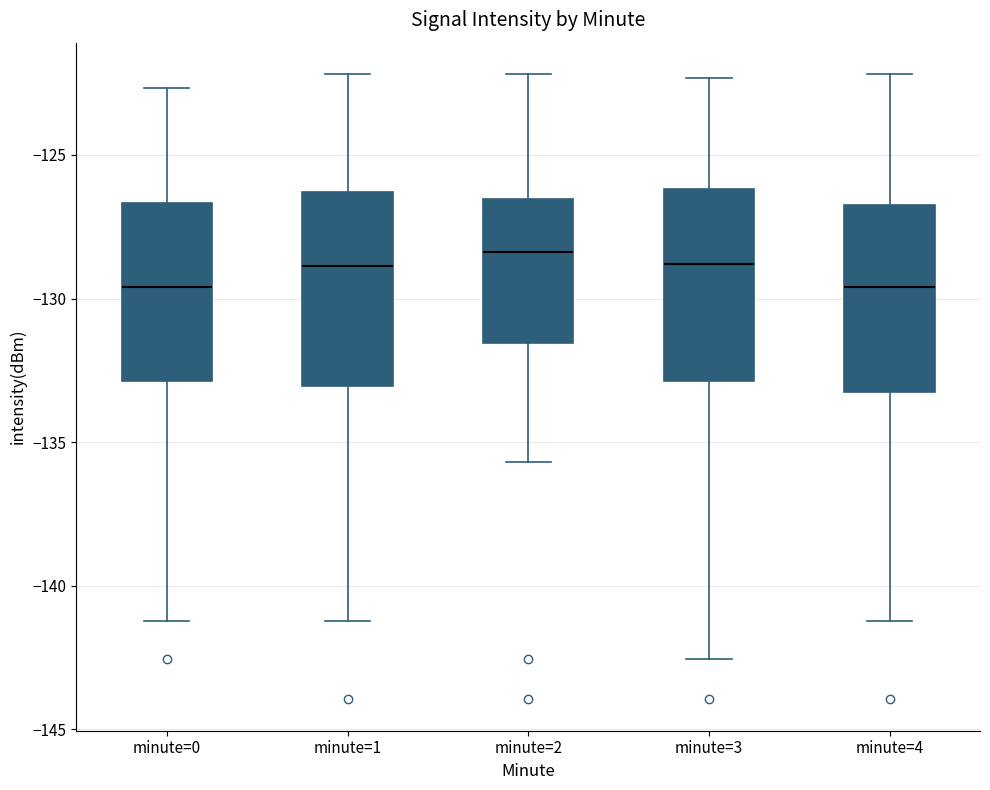

Reading left to right, transcribe this box plot: for each box, give where its median line is, the range the box spans, and where its two whiskers end, as read against the y-axis. The values are not printed on the chart, so give them approximately, as read against the axis.

minute=0: median -129.5, box -133.0 to -126.5, whiskers -141.0 to -122.5
minute=1: median -129.0, box -133.0 to -126.5, whiskers -141.0 to -122.0
minute=2: median -128.5, box -131.5 to -126.5, whiskers -135.5 to -122.0
minute=3: median -129.0, box -133.0 to -126.0, whiskers -142.5 to -122.5
minute=4: median -129.5, box -133.5 to -127.0, whiskers -141.0 to -122.0